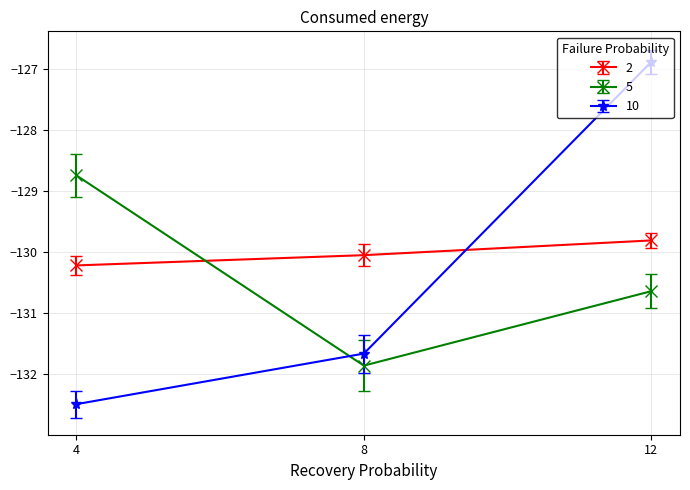

Which category has the lowest value across all series?

4